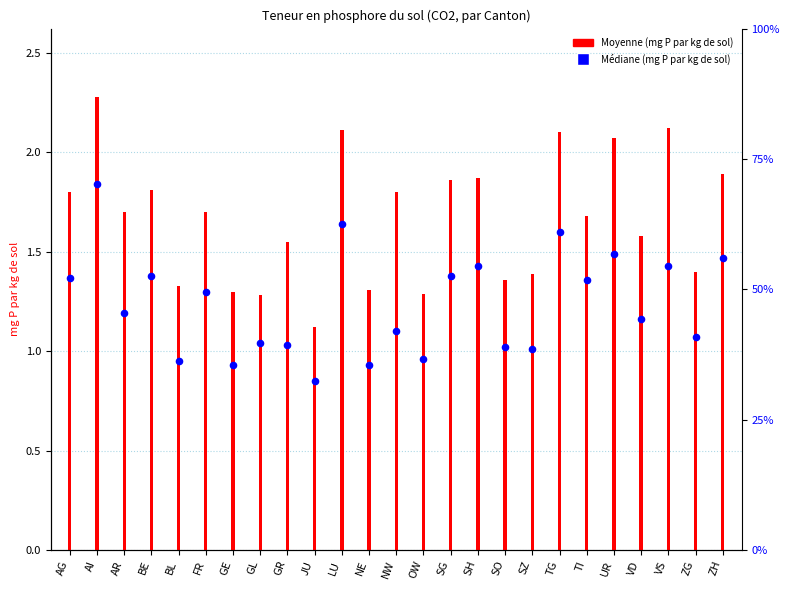

Which has a higher value, BL or GR?

GR